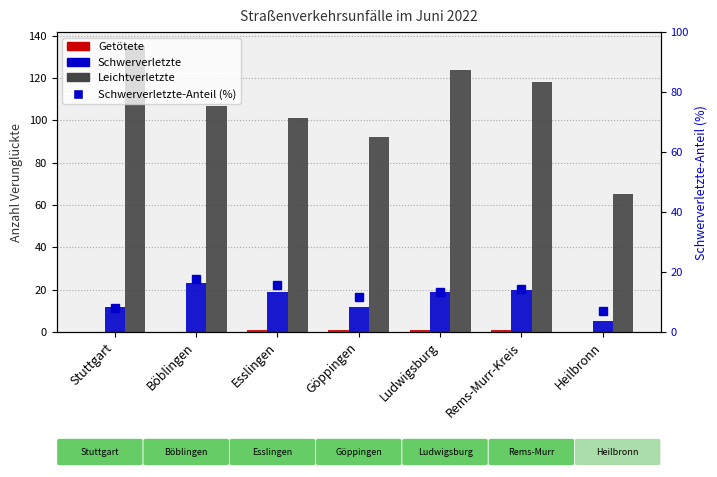

Which category has the lowest value across all series?

Stuttgart